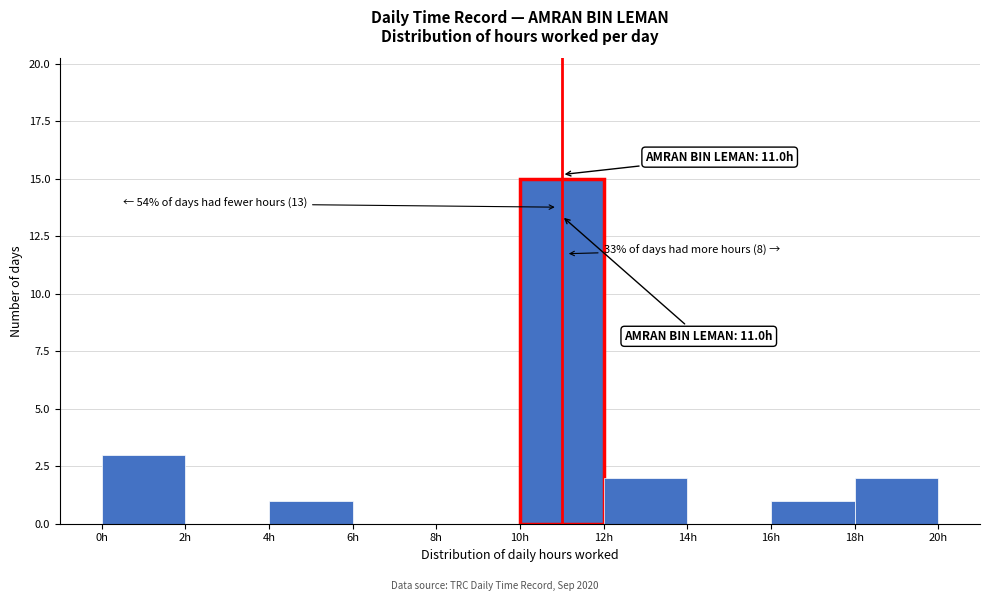

Which range on the x-axis has the tallest bar?

10 to 12